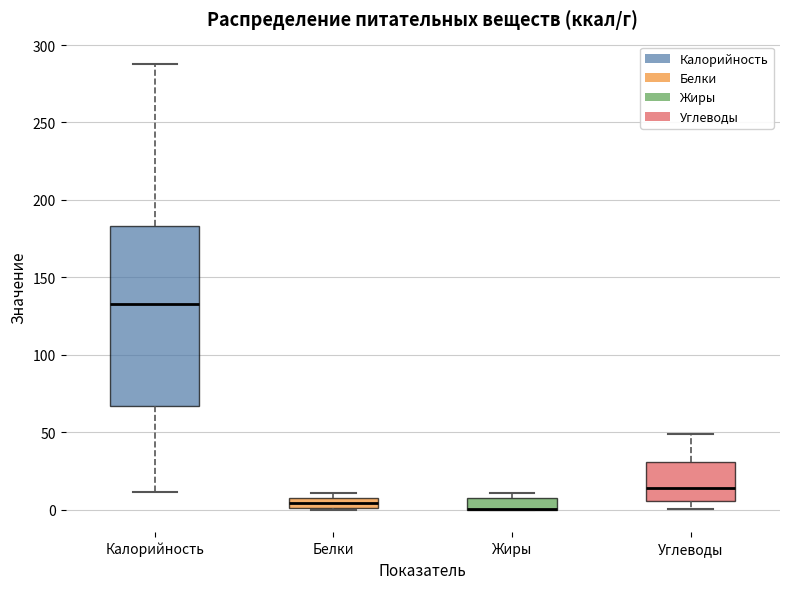

Comparing the boxes themselves (not the whiskers), which one is the tallest?

Калорийность